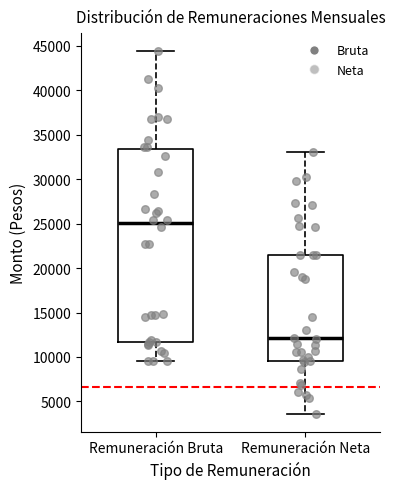

Reading left to right, read every box against the y-axis: the position of its median line, the range the box covers, and the ends of its whiskers. The values are not printed on the chart, so give them approximately, as read against the axis.

Remuneración Bruta: median 25000, box 11500 to 33500, whiskers 9500 to 44500
Remuneración Neta: median 12000, box 9500 to 21500, whiskers 3500 to 33000